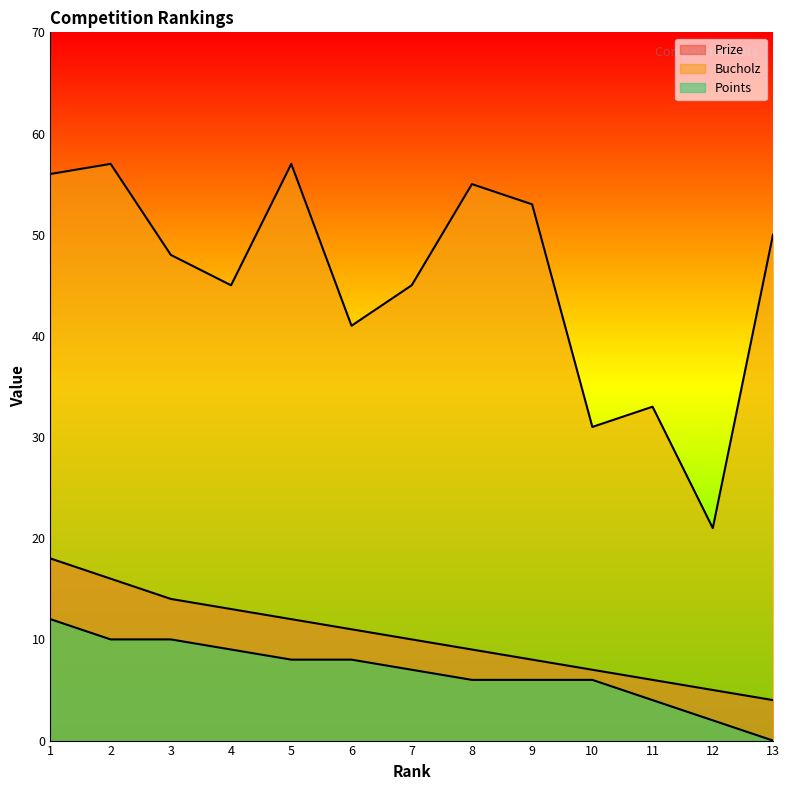

List the labels in order of Bucholz value, smallest first.

12, 10, 11, 6, 4, 7, 3, 13, 9, 8, 1, 2, 5